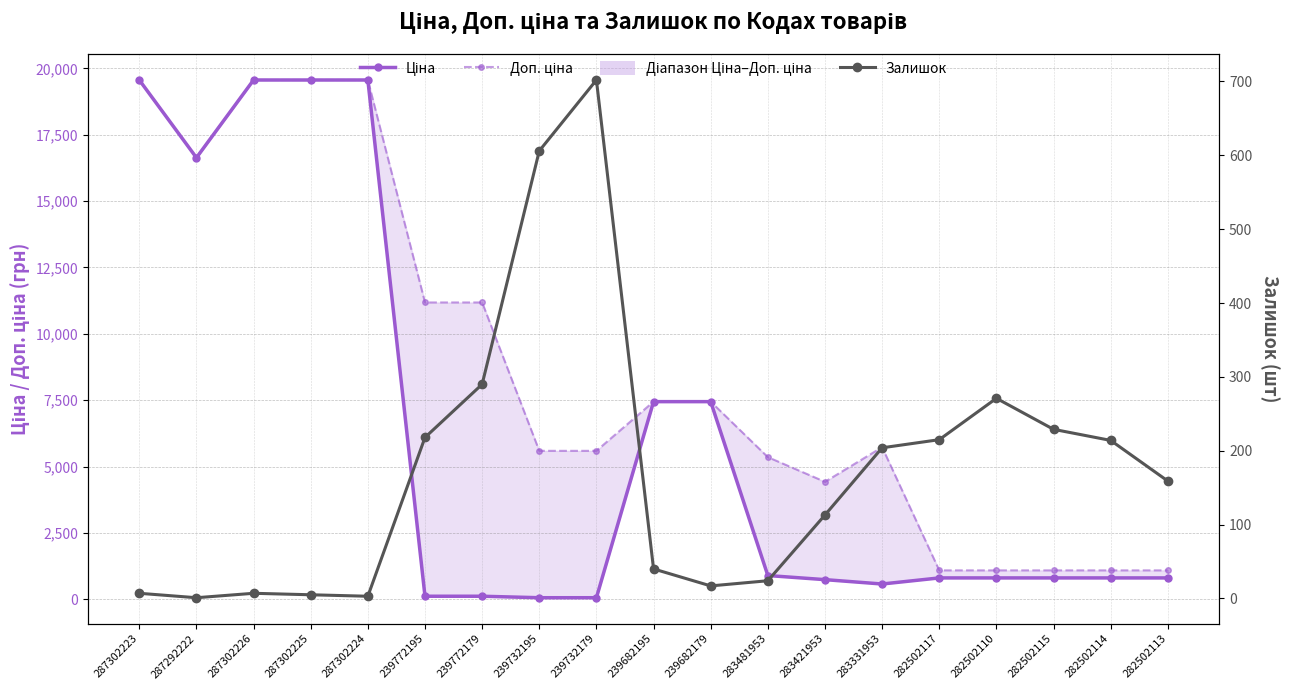

True or false: Залишок and Доп. ціна cross at least once.

False